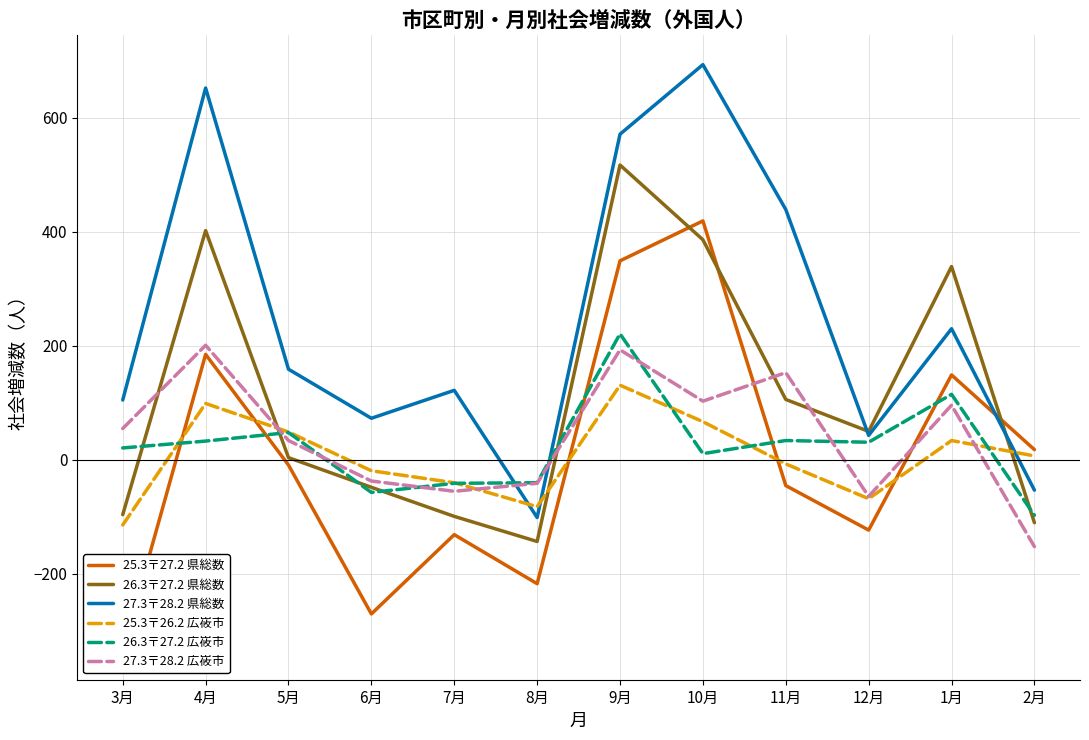

Is this an area chart (filled region under the line)?

No